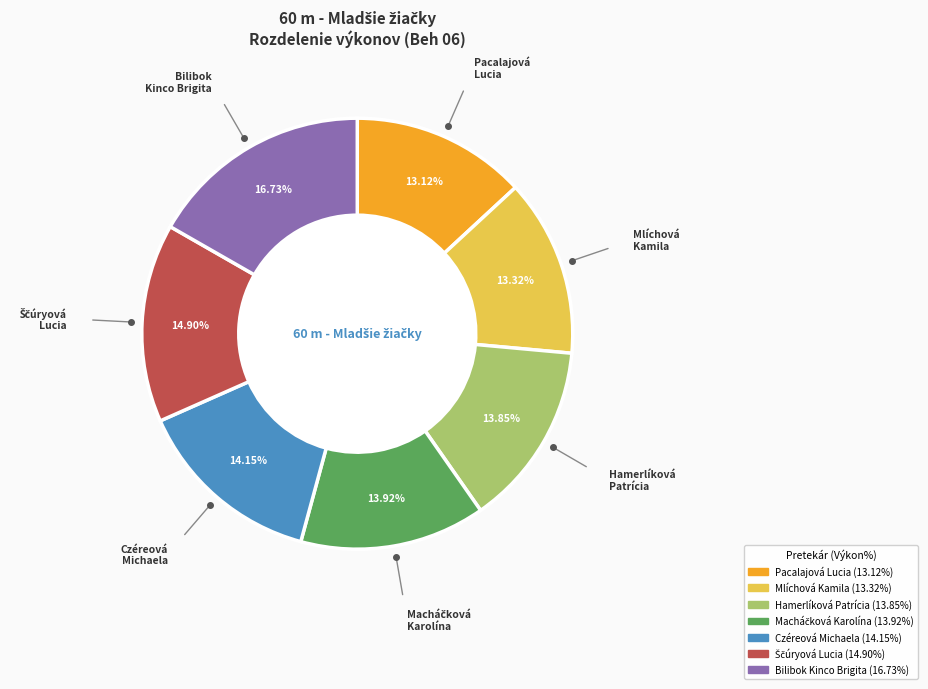

What is the ratio of the value at Czéreová Michaela to the value at Pacalajová Lucia?

1.1